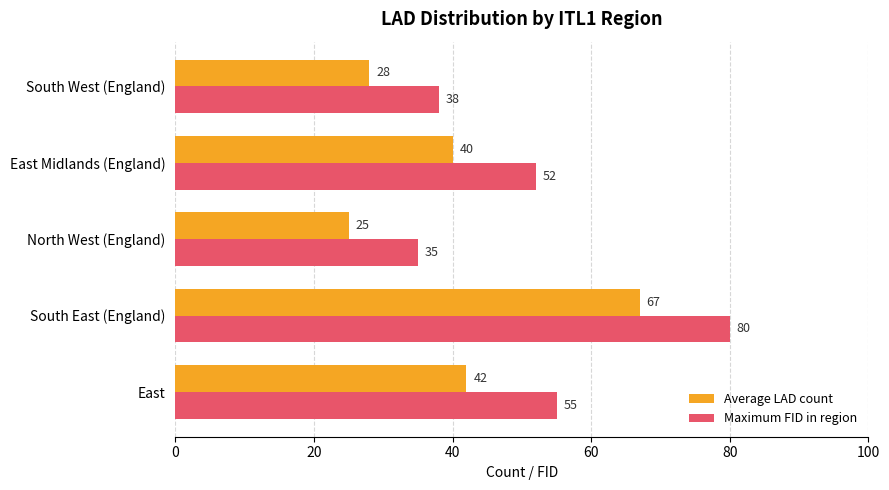

At which label is Average LAD count closest to 46?

East